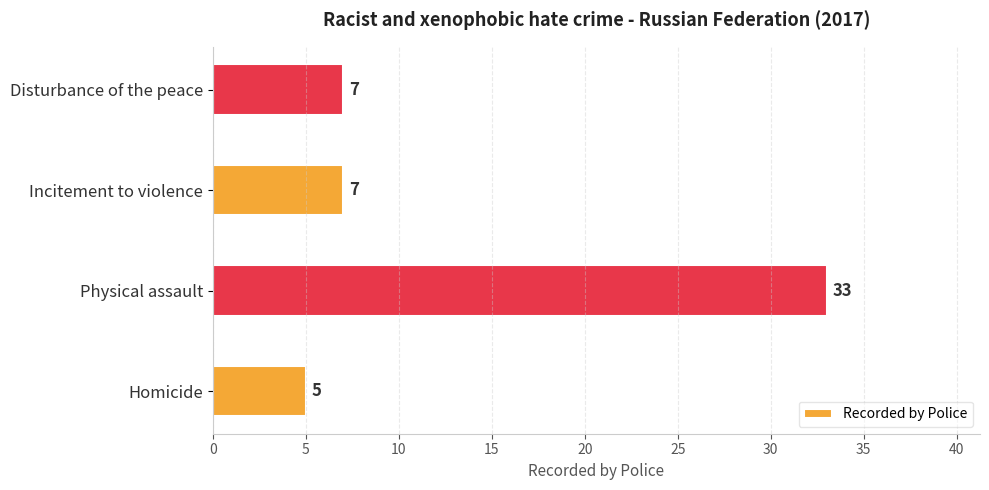

What value does the data have at Physical assault, to the nearest 10?

30